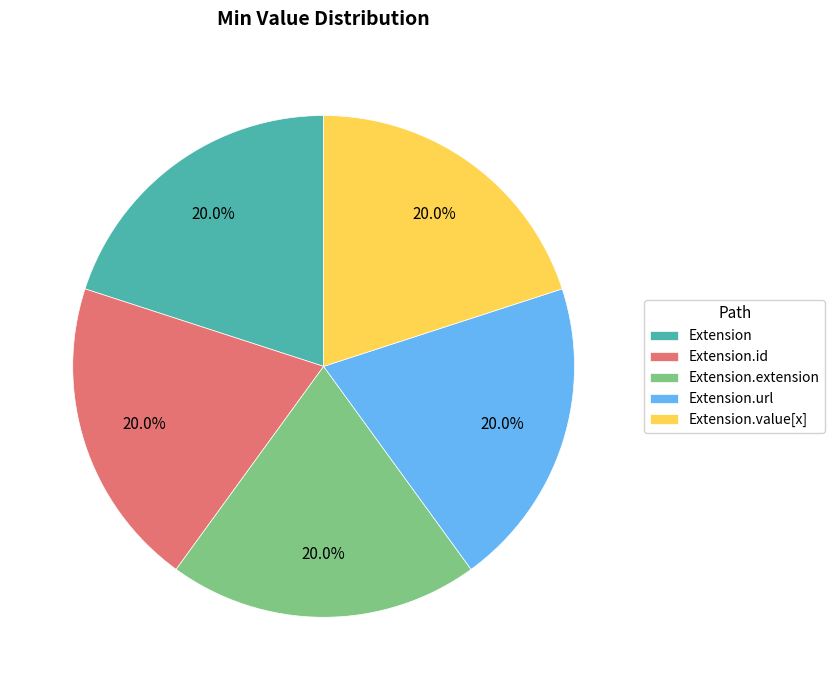

Approximately how many times larger is the value at Extension compared to Extension.id?

1.0